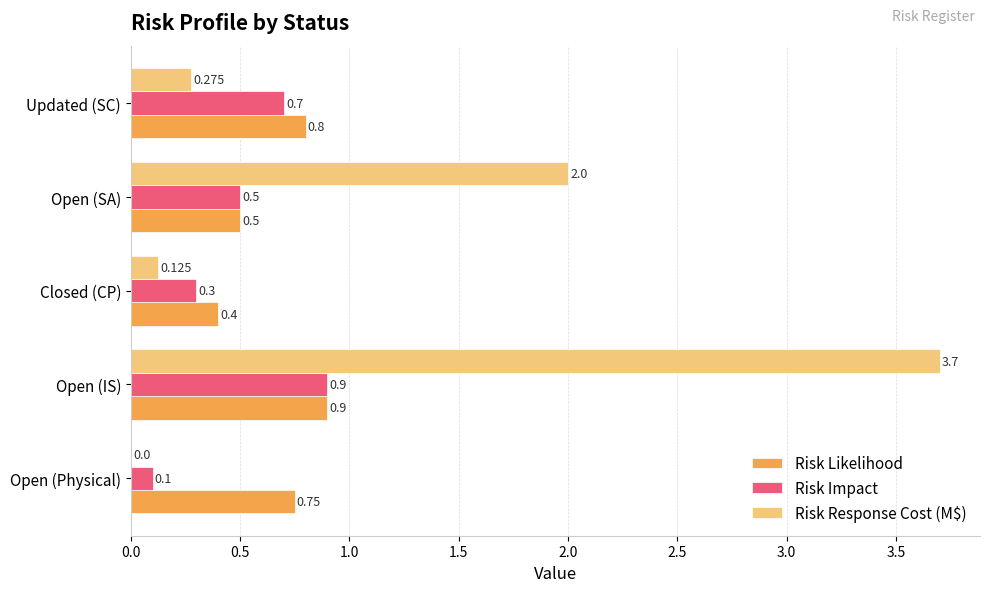

At which label does Risk Response Cost (M$) reach its peak?

Open (IS)